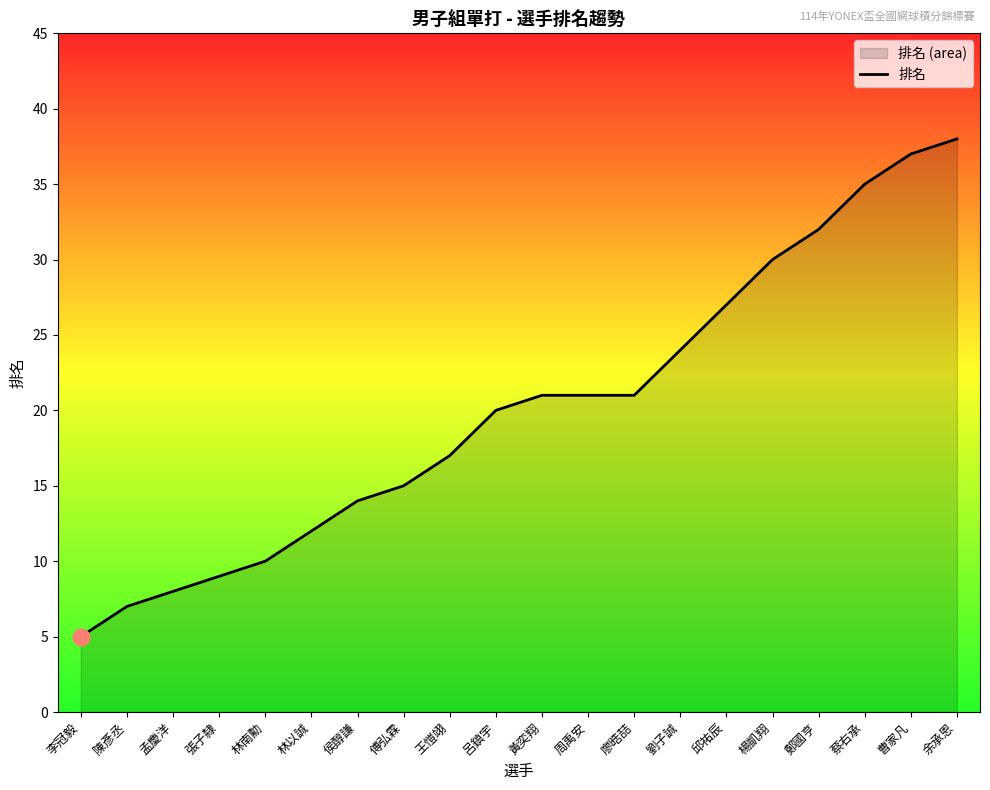

What is the value of the 20th point from the left?

38